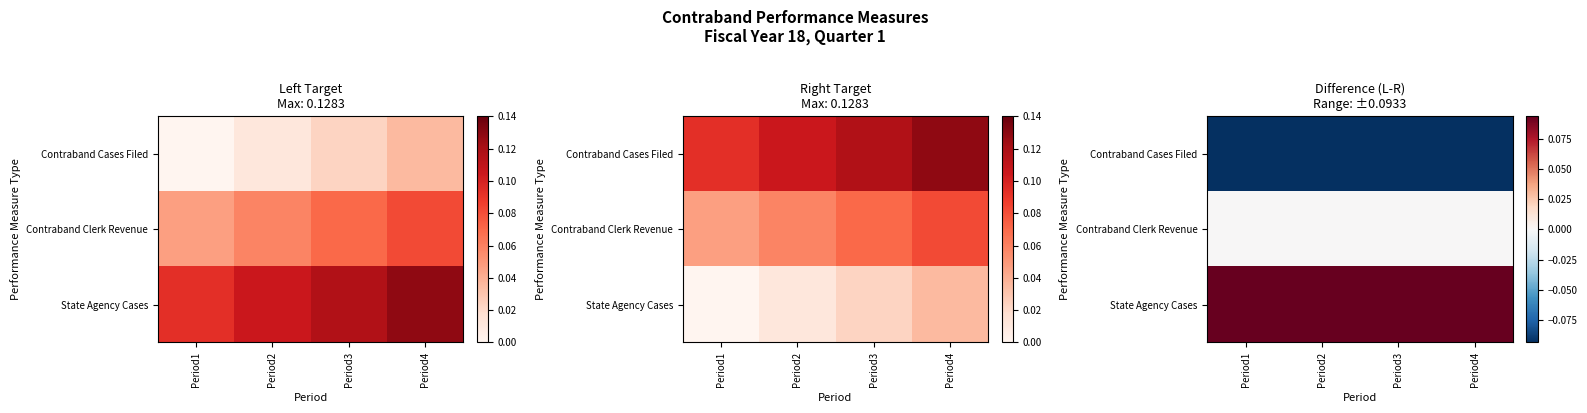

At which category does the chart reach its minimum across all series?

Period3